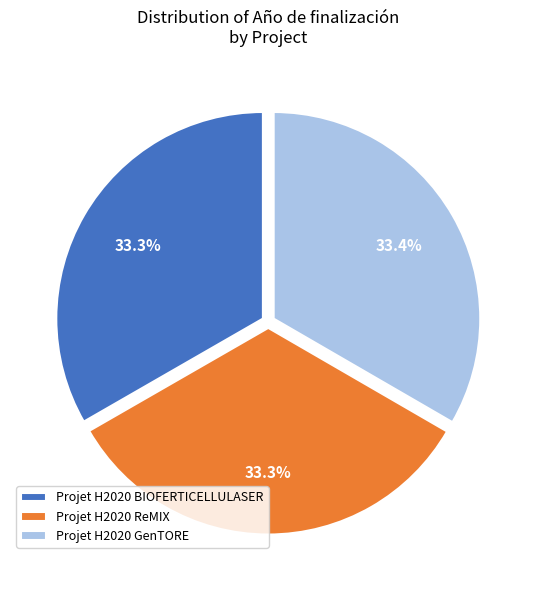

Approximately how many times larger is the value at Projet H2020 ReMIX compared to Projet H2020 BIOFERTICELLULASER?

1.0